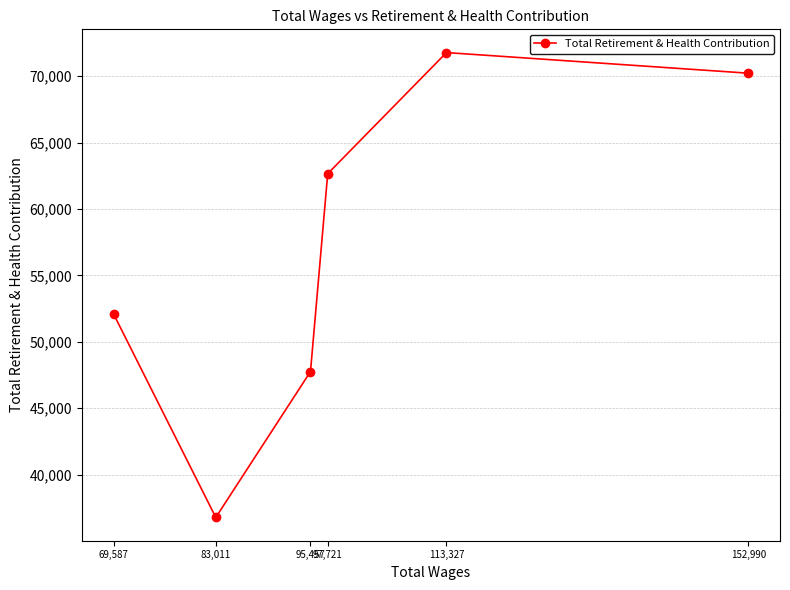

How many lines are shown in the chart?

1